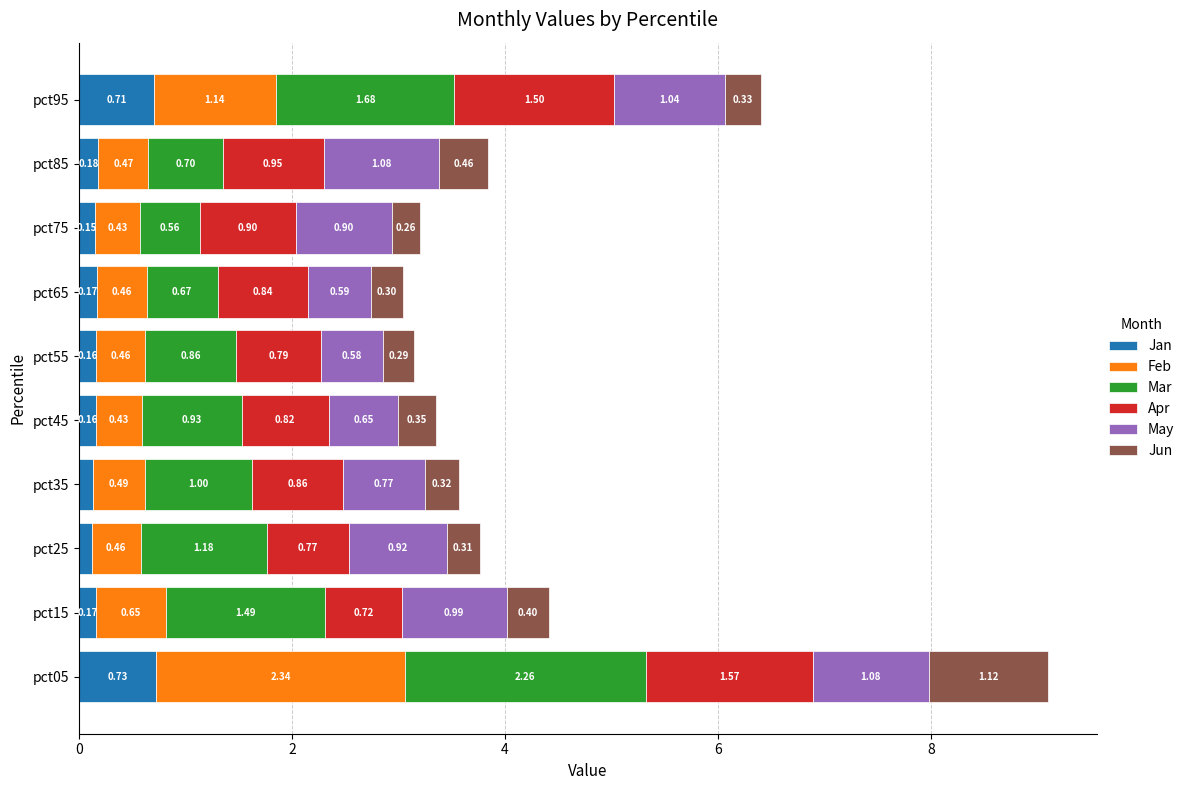

At which category is the sum across all series the highest?

pct05